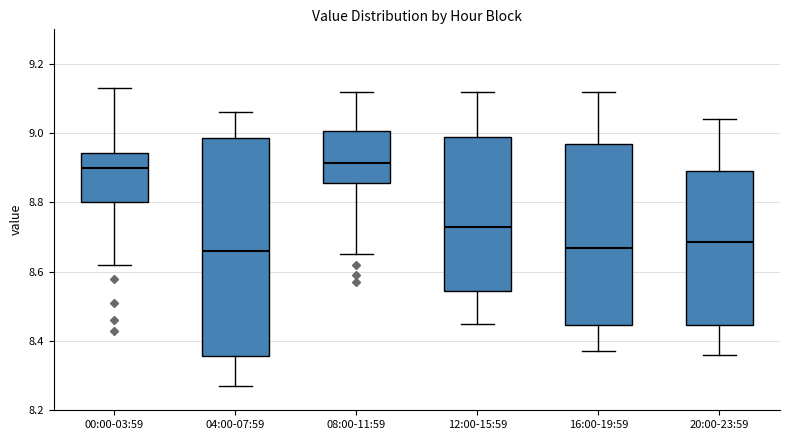

Which box is the tallest, from its lower edge to its upper edge?

04:00-07:59